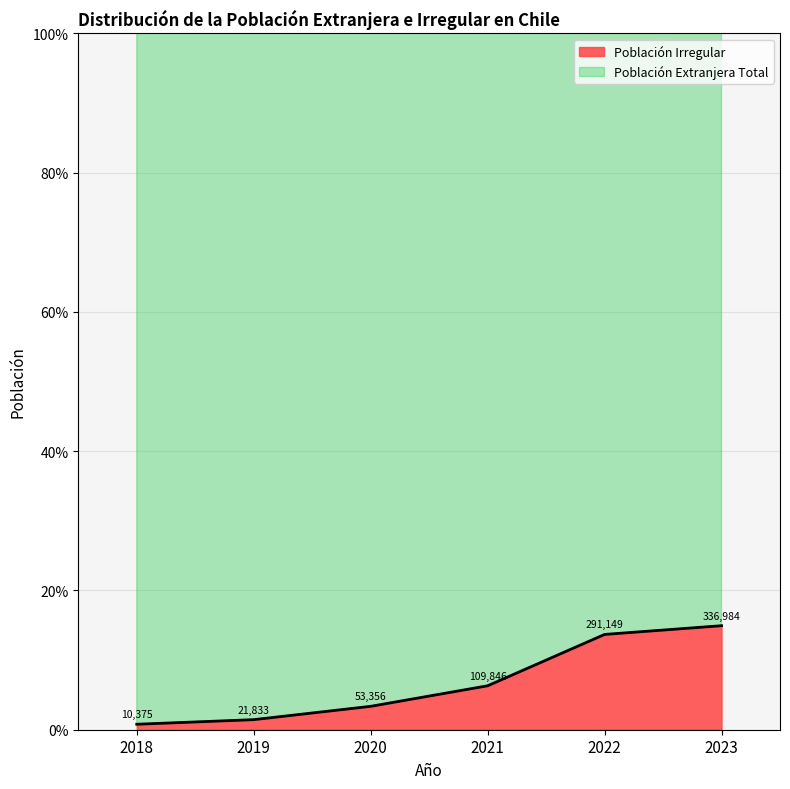

Rank the categories by value from highest to lowest.

2023, 2022, 2021, 2020, 2019, 2018